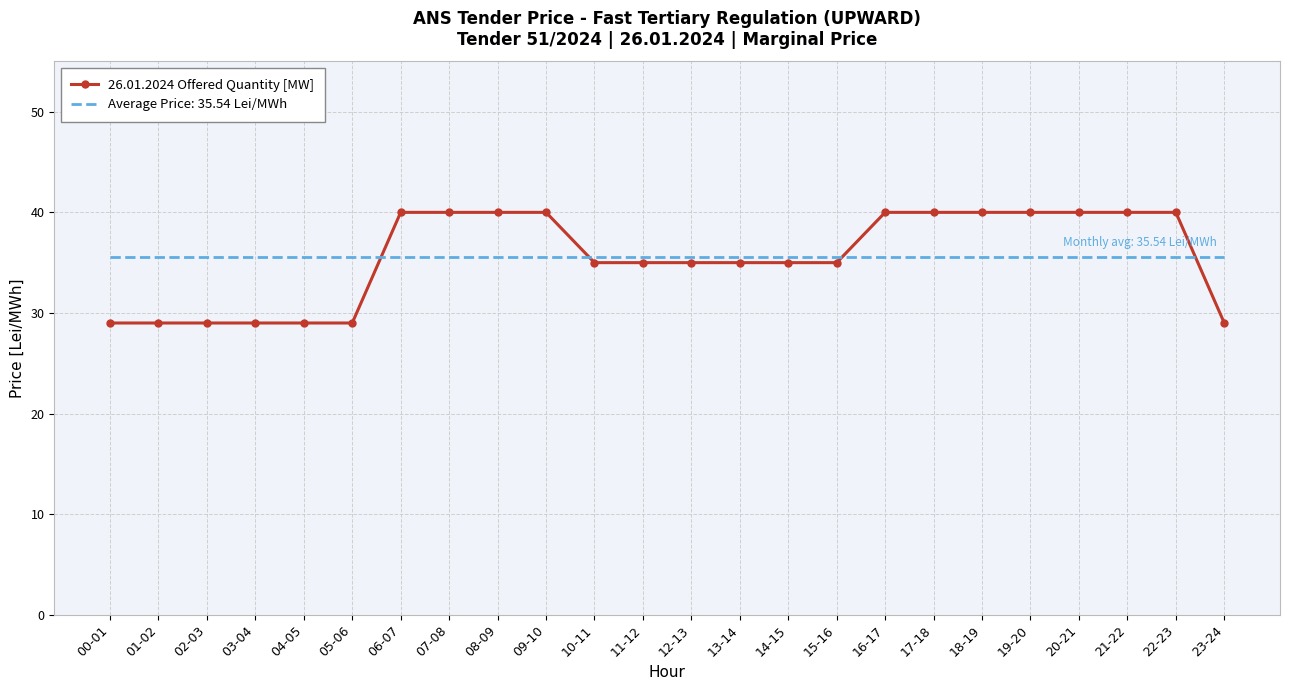

What is the maximum value shown in the chart?

40.0